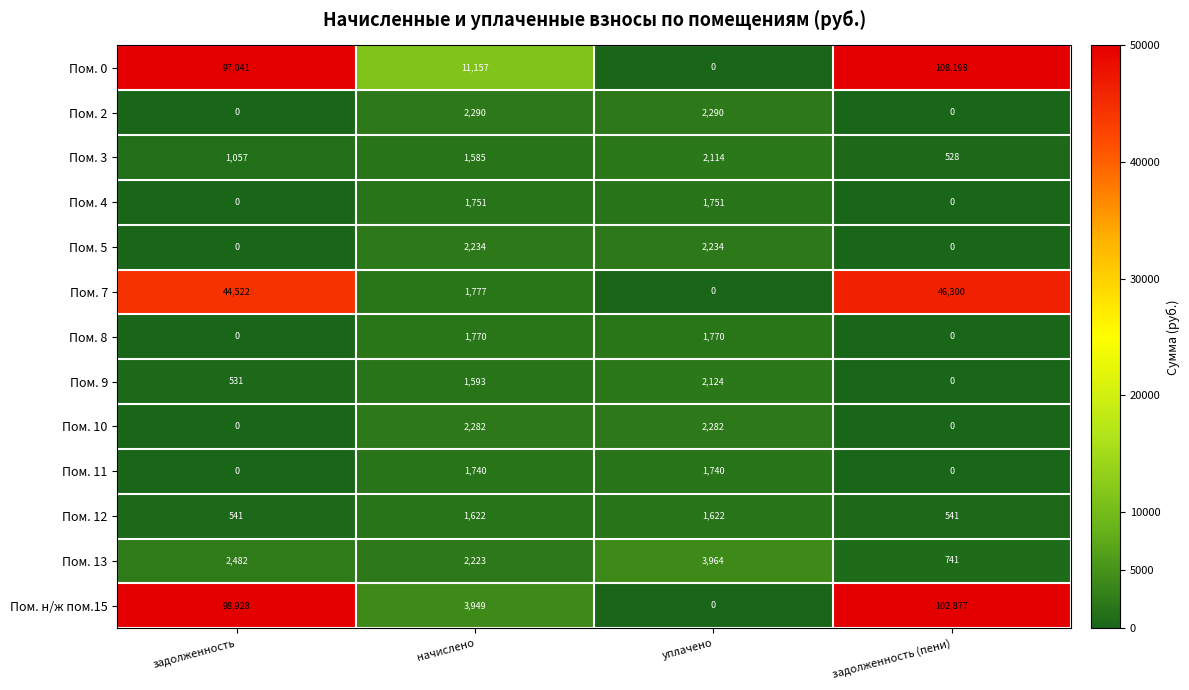

What is the maximum value for Пом. 10?

2282